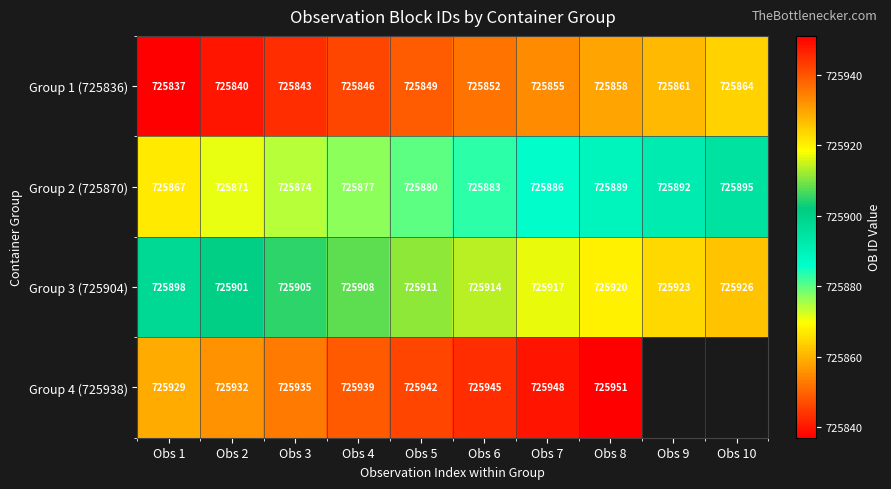

What is the difference between the highest and lowest values at Obs 8?

93